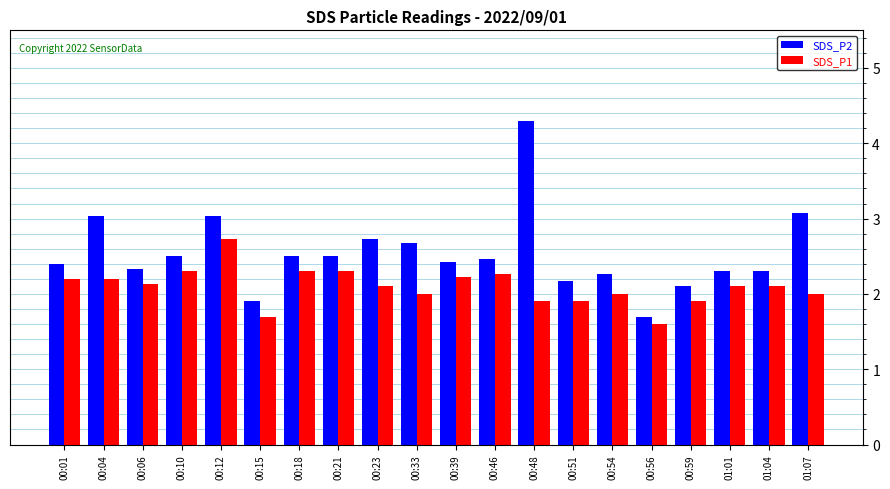

Which series has the largest range (max minus min)?

SDS_P2